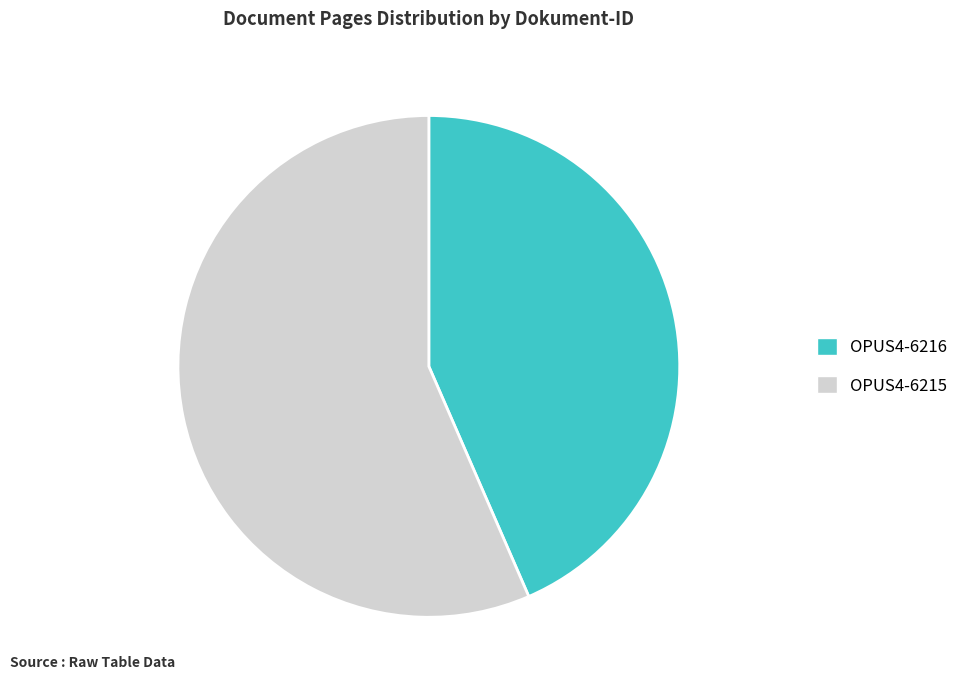

Rank the categories by value from highest to lowest.

OPUS4-6215, OPUS4-6216